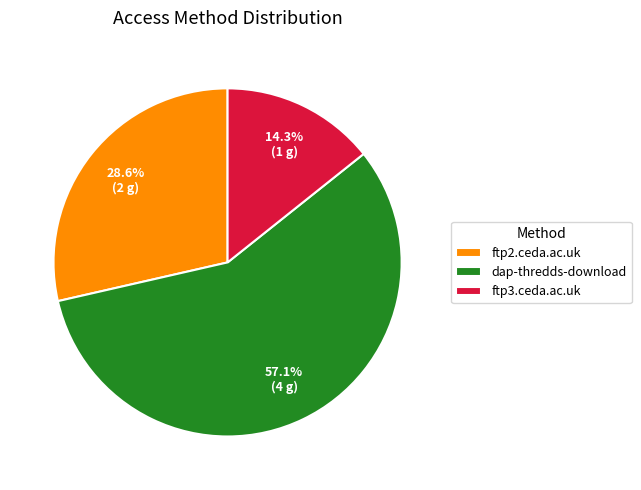

Count the number of slices in the pie.

3